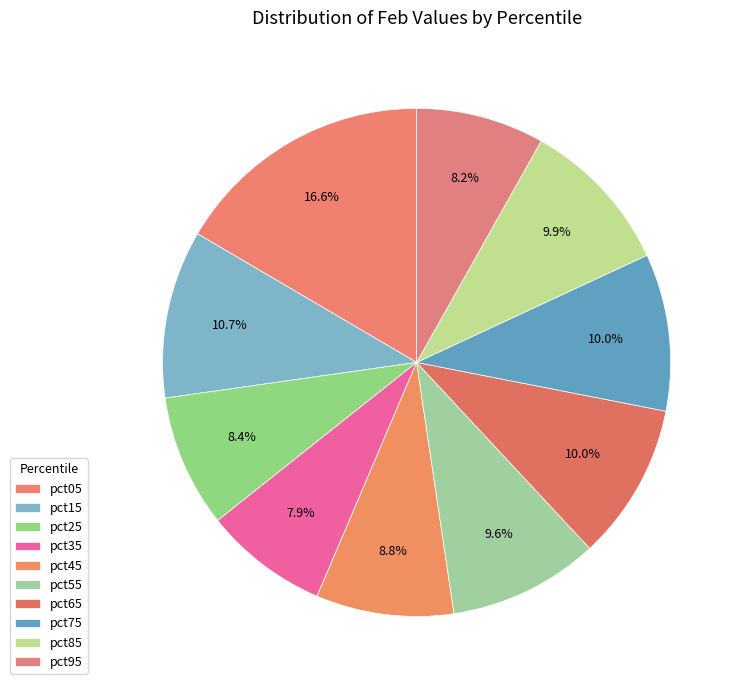

Which slice is the smallest?

pct35